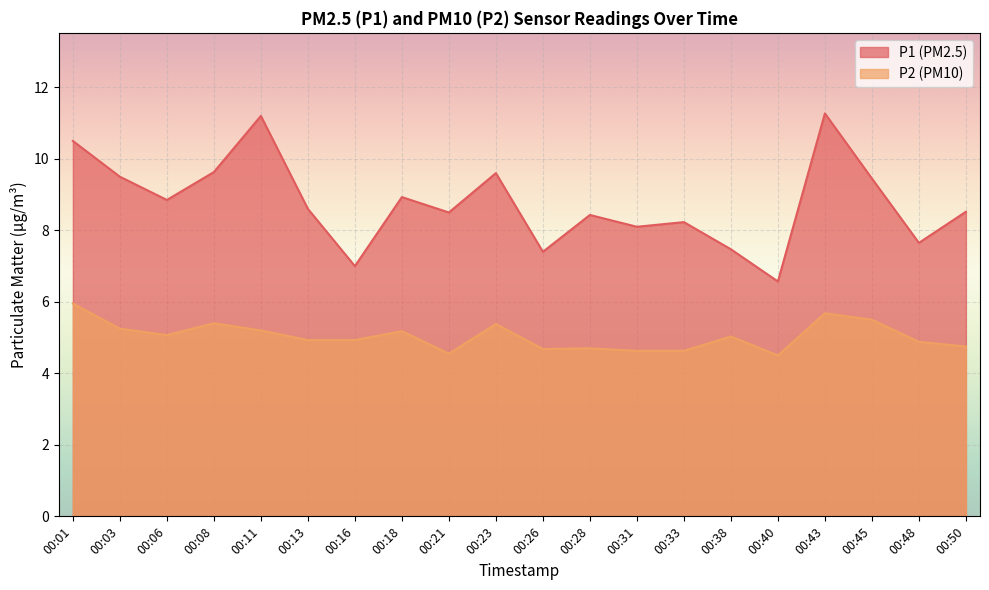

Reading left to right, what are all the values shown in this chart?

P1: 10.5	9.5	8.8	9.6	11.2	8.6	7.0	8.9	8.5	9.6	7.4	8.4	8.1	8.2	7.5	6.6	11.3	9.4	7.7	8.5
P2: 6.0	5.2	5.1	5.4	5.2	4.9	4.9	5.2	4.5	5.4	4.7	4.7	4.6	4.6	5.0	4.5	5.7	5.5	4.9	4.8